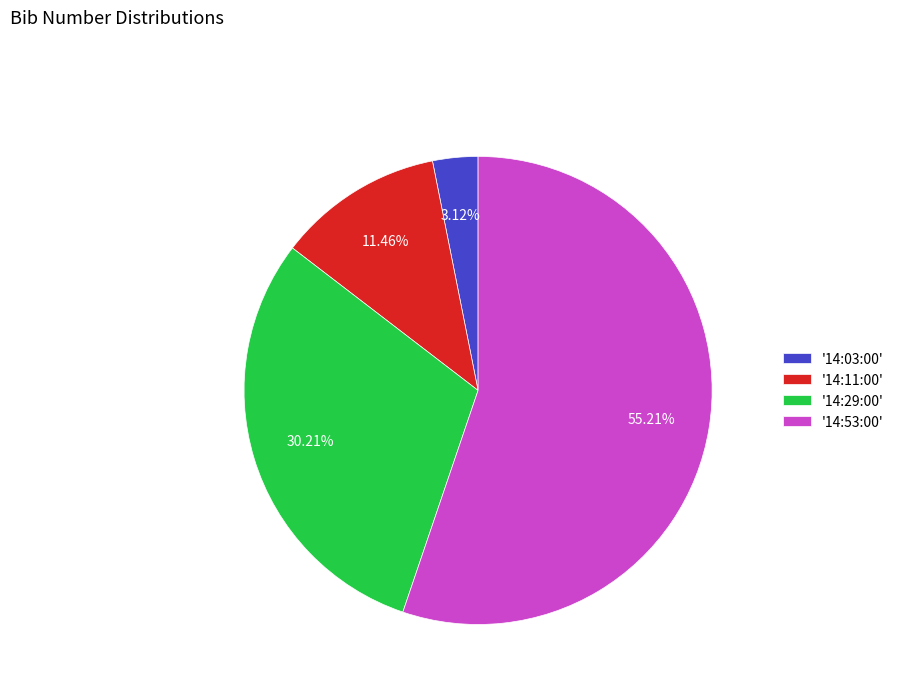

Rank the categories by value from lowest to highest.

'14:03:00', '14:11:00', '14:29:00', '14:53:00'